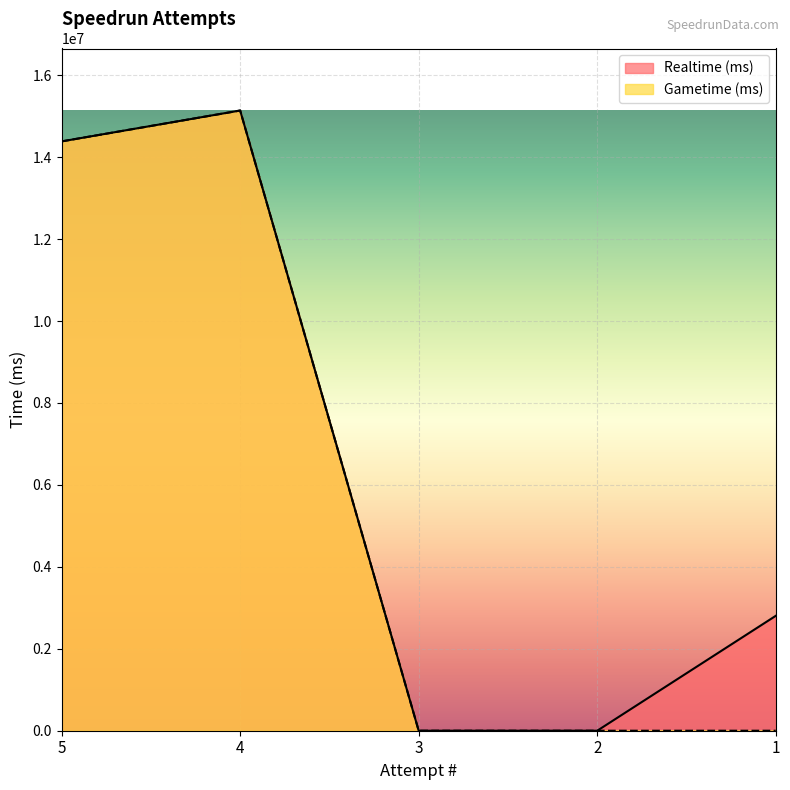

What is the sum of all Realtime (ms) values?

32327077